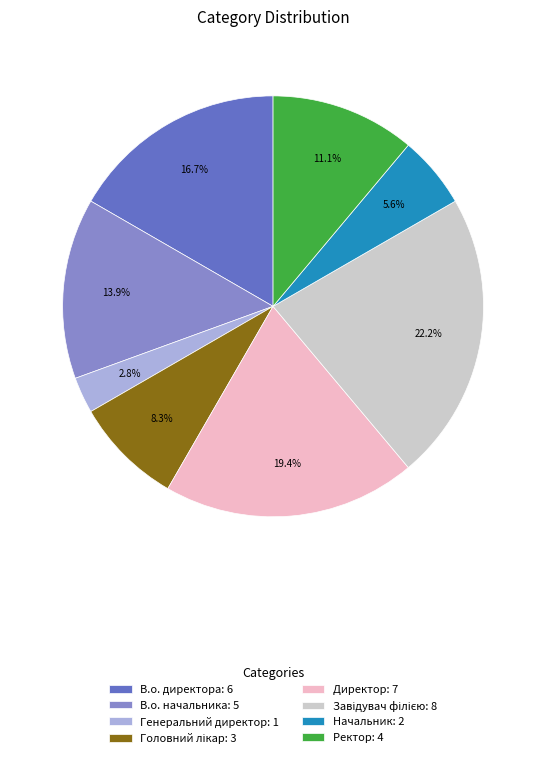

True or false: Директор accounts for 19% of the total.

True